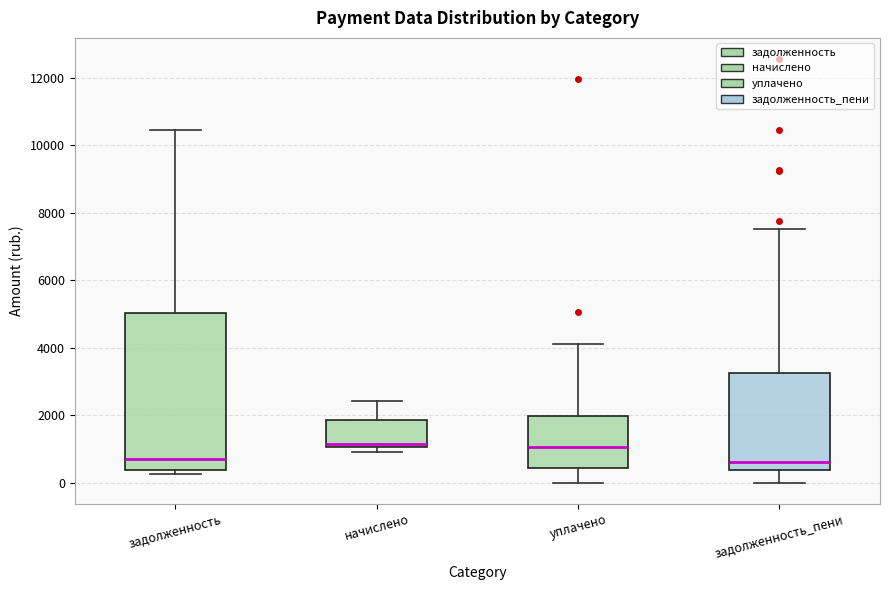

Comparing the boxes themselves (not the whiskers), which one is the tallest?

задолженность